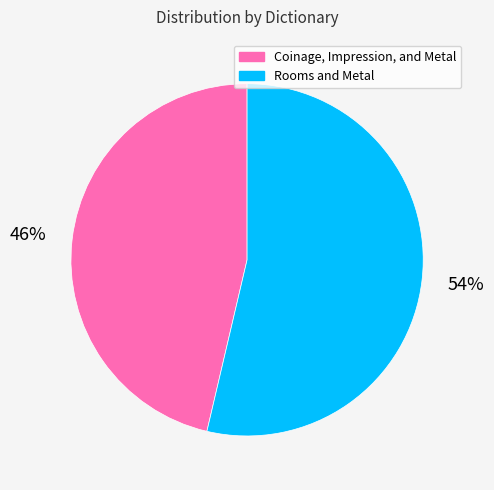

To the nearest percent, what percentage of the pie is Coinage, Impression, and Metal?

46%